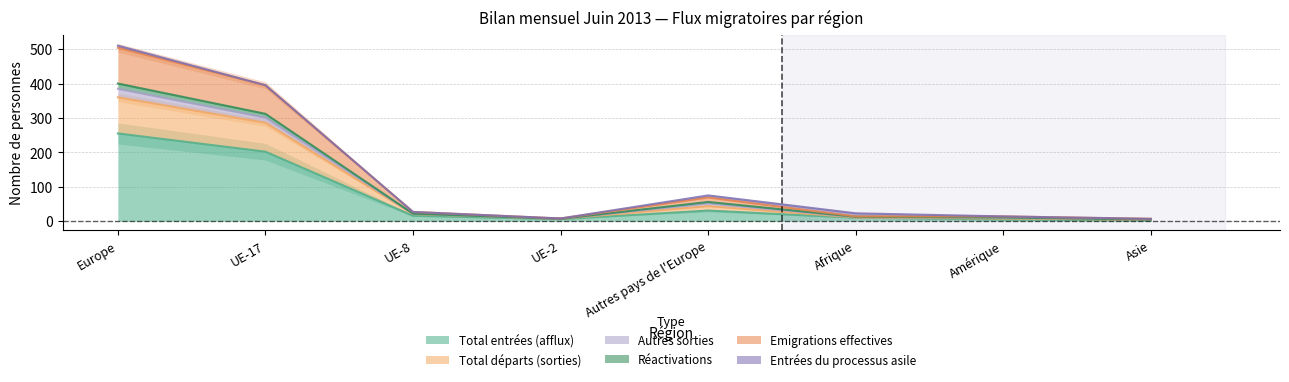

What is the label of the 3rd point from the right?

Afrique